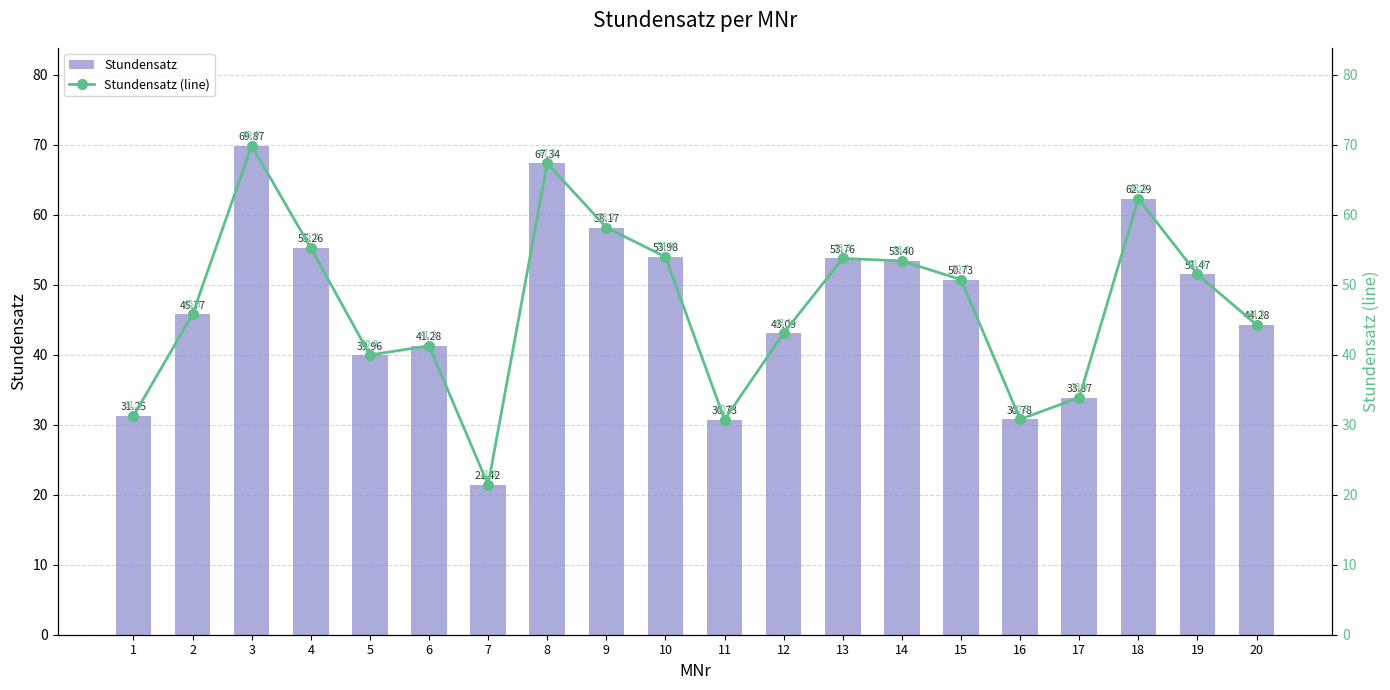

How many values in the Stundensatz (line) series are below 50?

10